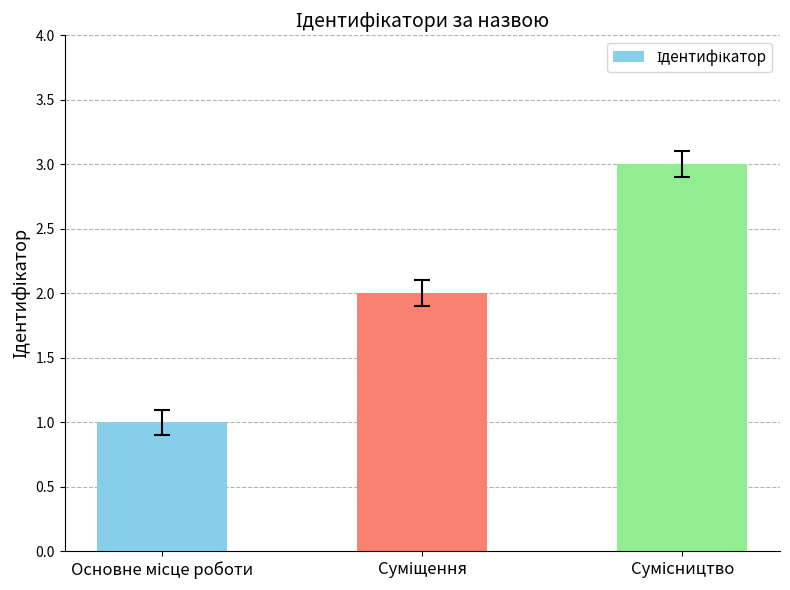

What is the sum of all values?

6